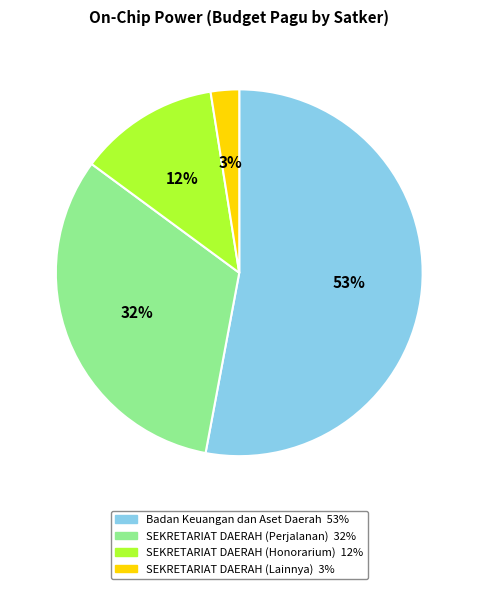

Is there a majority slice in this chart?

Yes